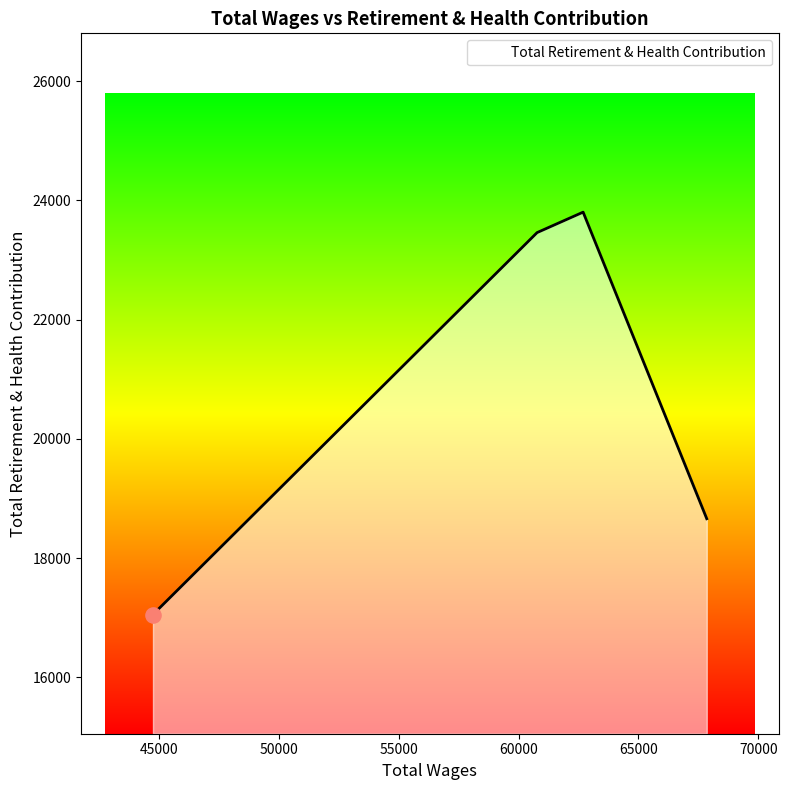

What is the smallest value displayed?

17053